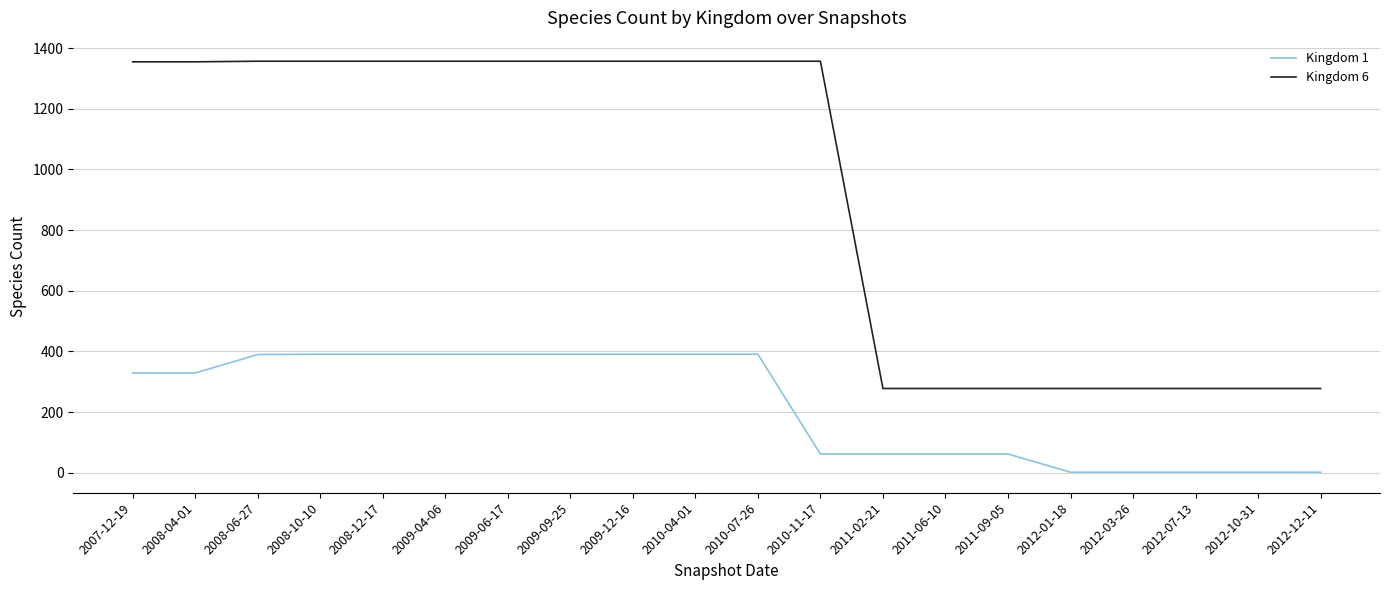

What are all the series names shown in the legend?

Kingdom 1, Kingdom 6